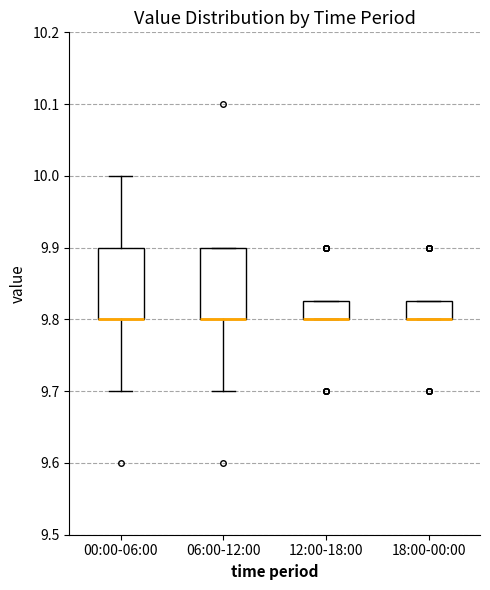

Where does the lower whisker of the box for 06:00-12:00 end on the y-axis? The values are not printed on the chart, so give them approximately, as read against the axis.

9.70